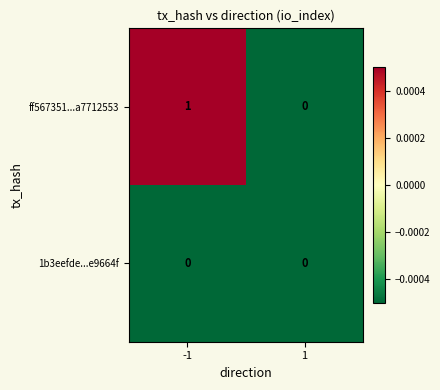

Which series has the largest range (max minus min)?

ff567351...a7712553